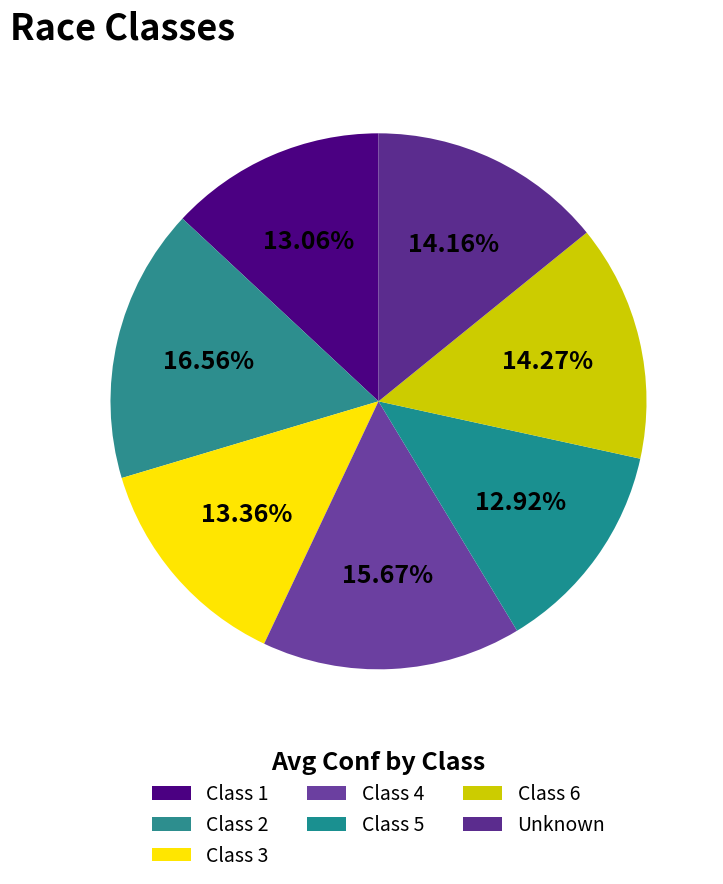

Between Class 2 and Unknown, which is larger?

Class 2